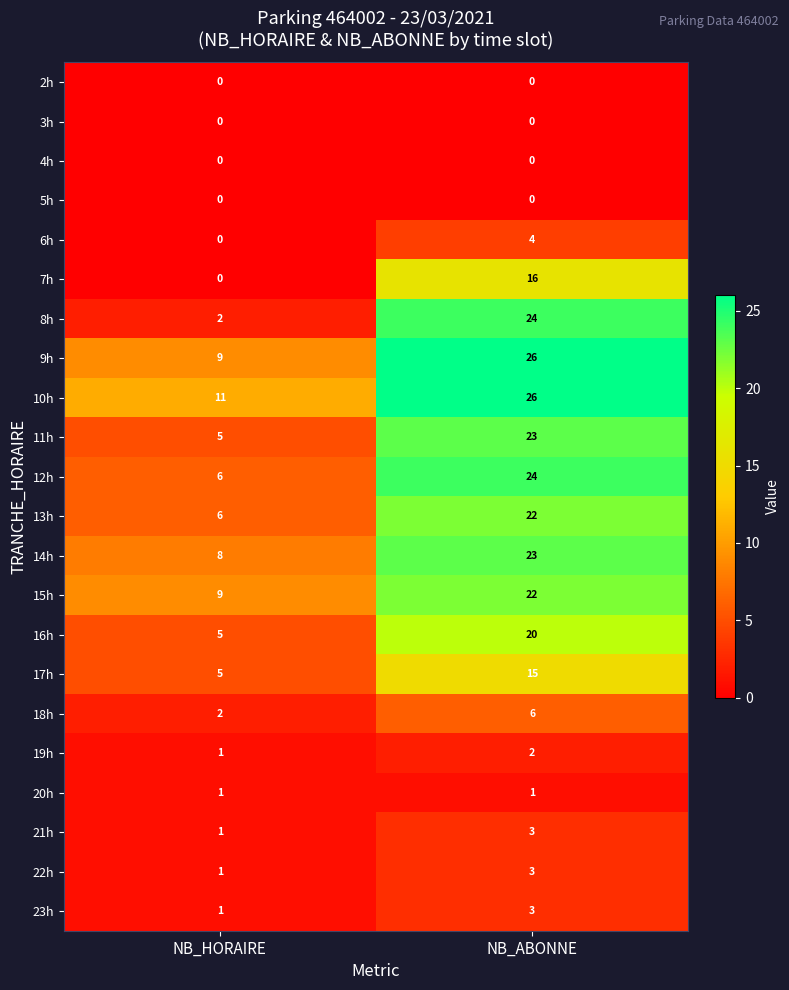

Is it true that 20h equals 0 at NB_HORAIRE?

False